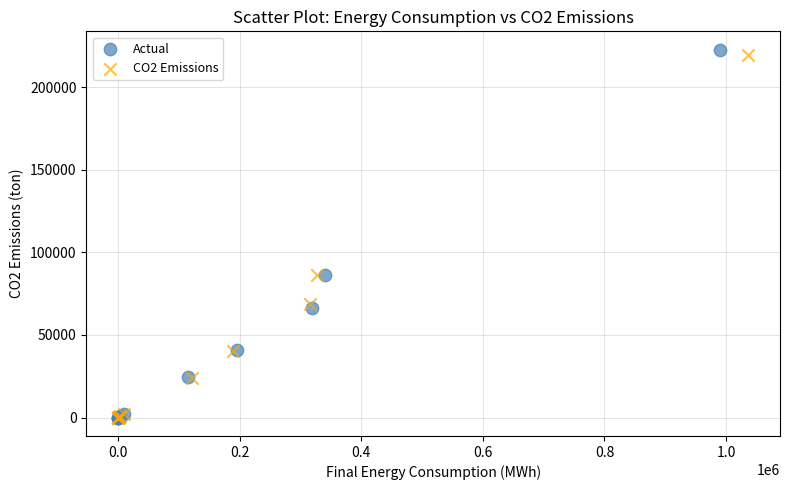

Which series has the largest Y range (max minus min)?

Actual